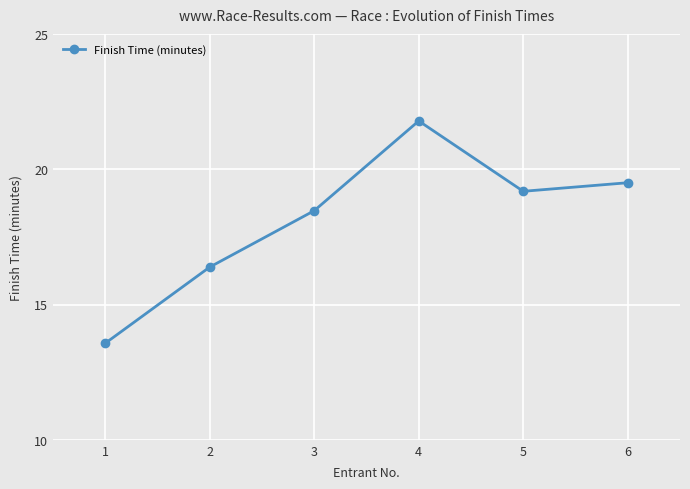

Reading right to left, transcribe all the data shown in this chart.

6=19.5	5=19.2	4=21.8	3=18.5	2=16.4	1=13.6